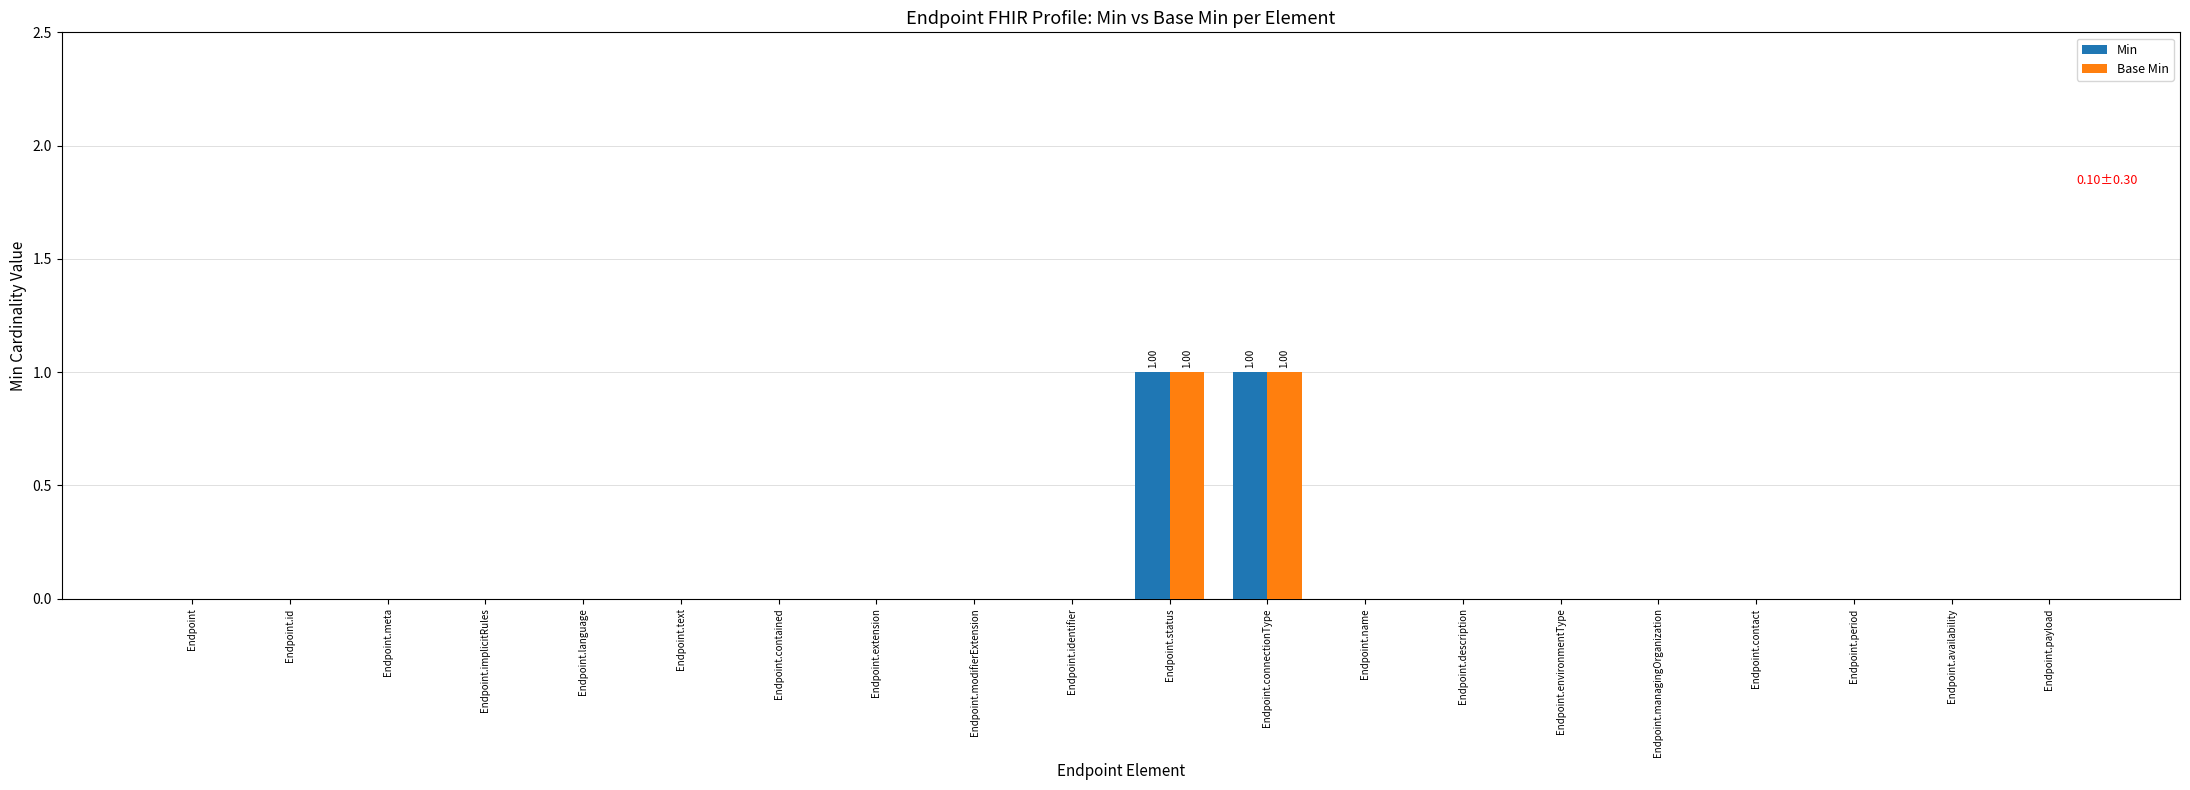

How many data points does each series have?

20